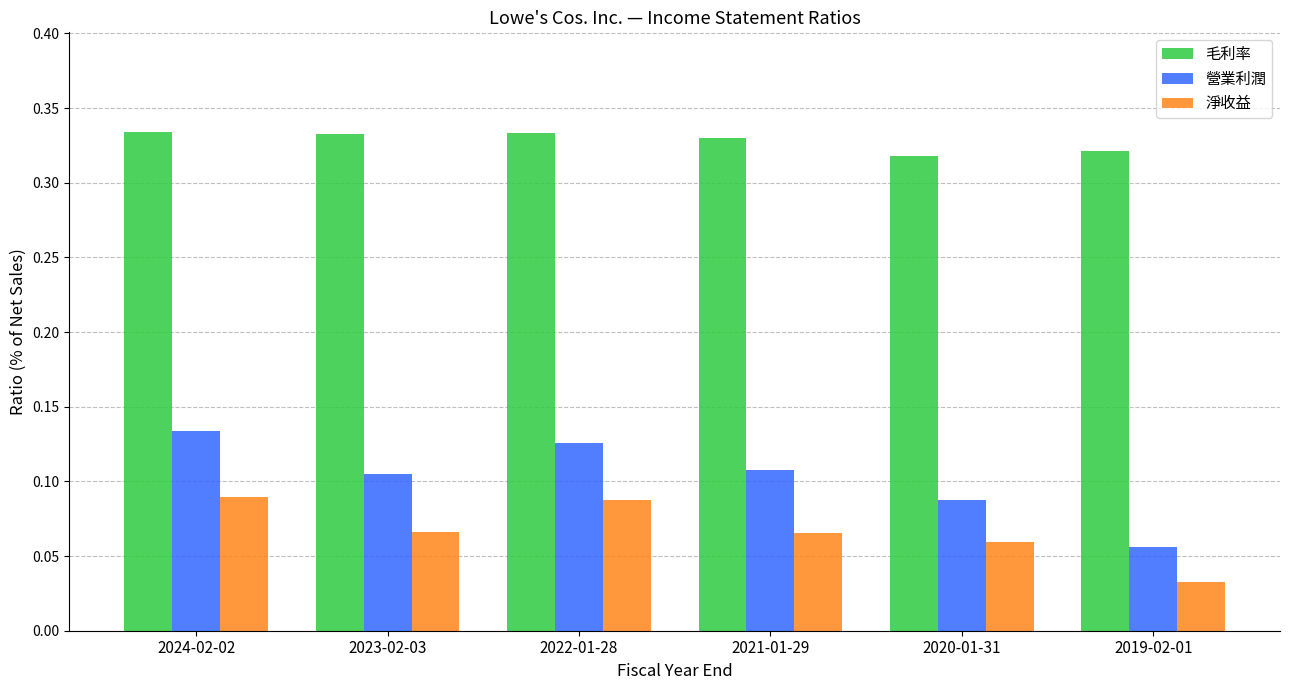

Does the chart contain any negative values?

No